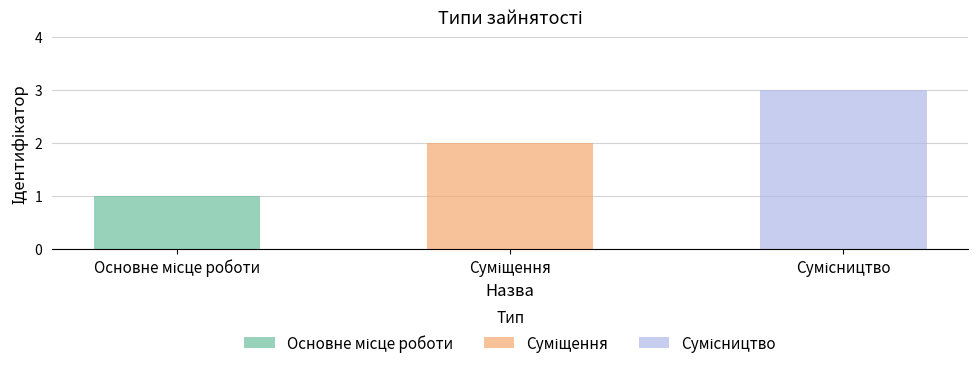

List the labels in order of value, largest first.

Сумісництво, Суміщення, Основне місце роботи